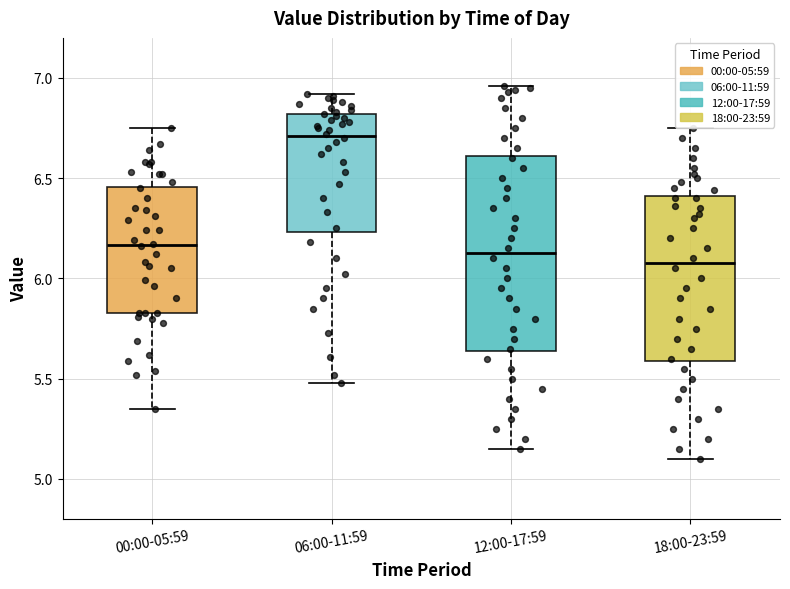

Reading left to right, read every box against the y-axis: the position of its median line, the range the box covers, and the ends of its whiskers. The values are not printed on the chart, so give them approximately, as read against the axis.

00:00-05:59: median 6.15, box 5.85 to 6.45, whiskers 5.35 to 6.75
06:00-11:59: median 6.70, box 6.25 to 6.80, whiskers 5.50 to 6.90
12:00-17:59: median 6.15, box 5.65 to 6.60, whiskers 5.15 to 6.95
18:00-23:59: median 6.10, box 5.60 to 6.40, whiskers 5.10 to 6.75